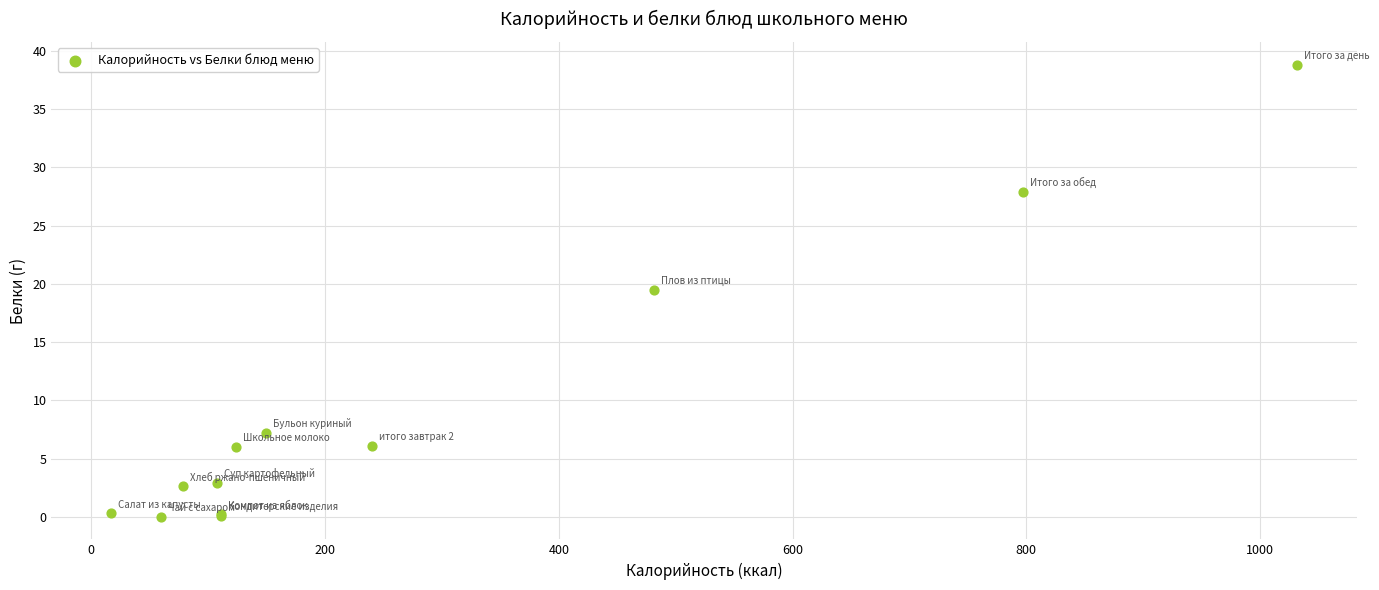

What Y value in the scatter plot is closest to 19?

19.5